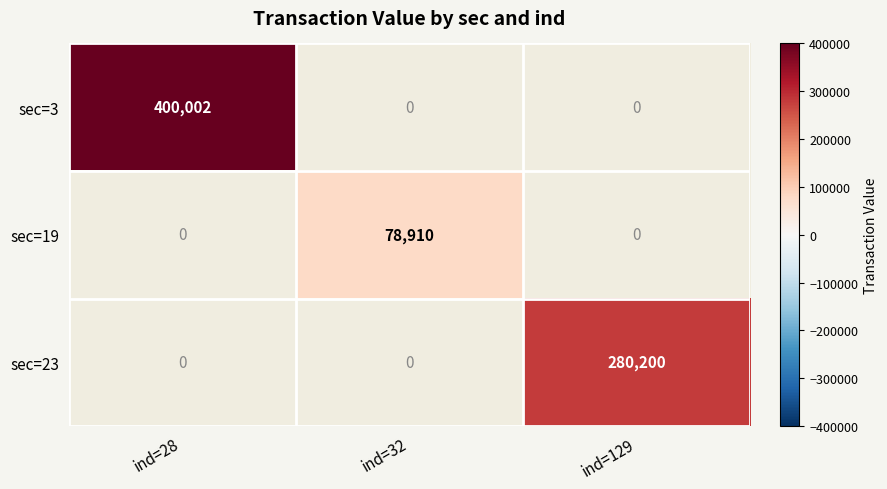

True or false: sec=23 has a value of 280200 at ind=129.

True